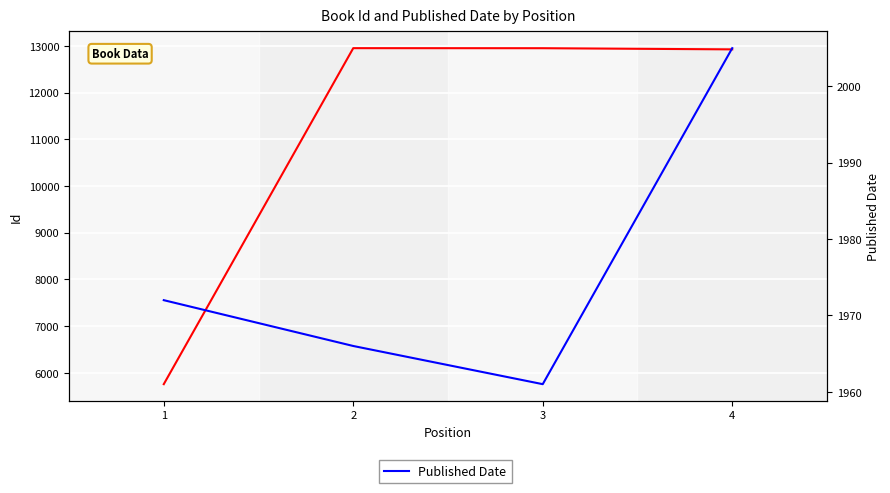

How many lines are shown in the chart?

2